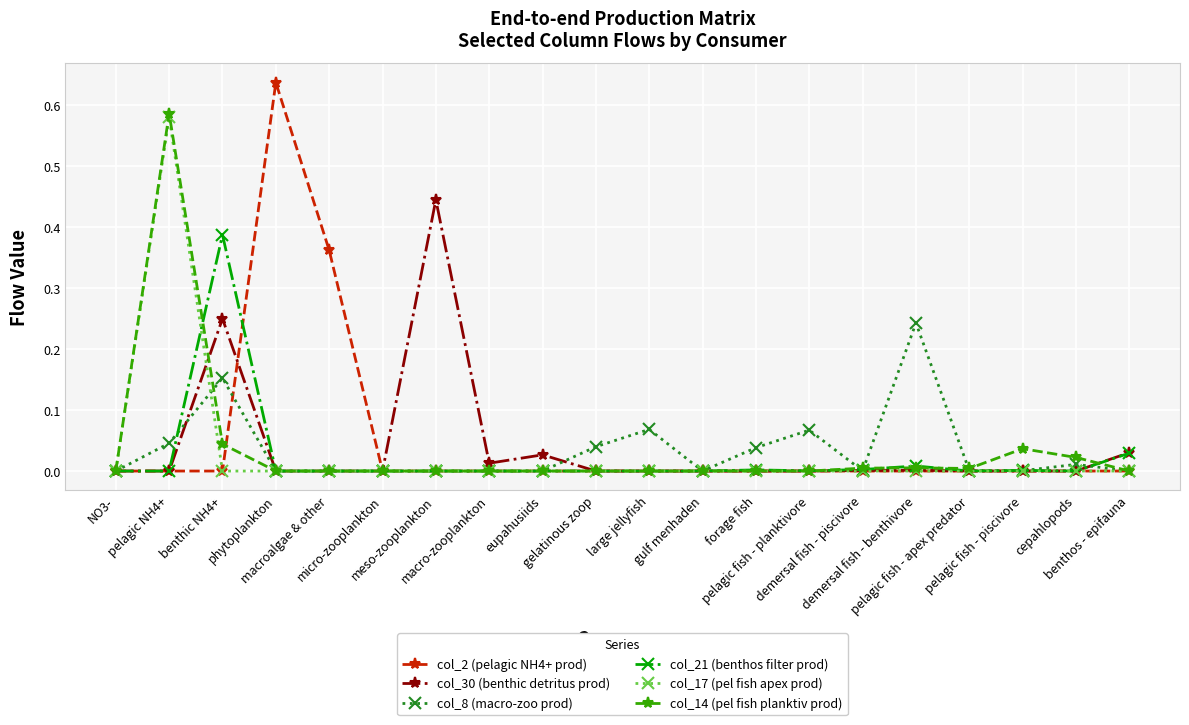

The value of col_8 (macro-zoo prod) at gelatinous zoop is 0.1. True or false?

False